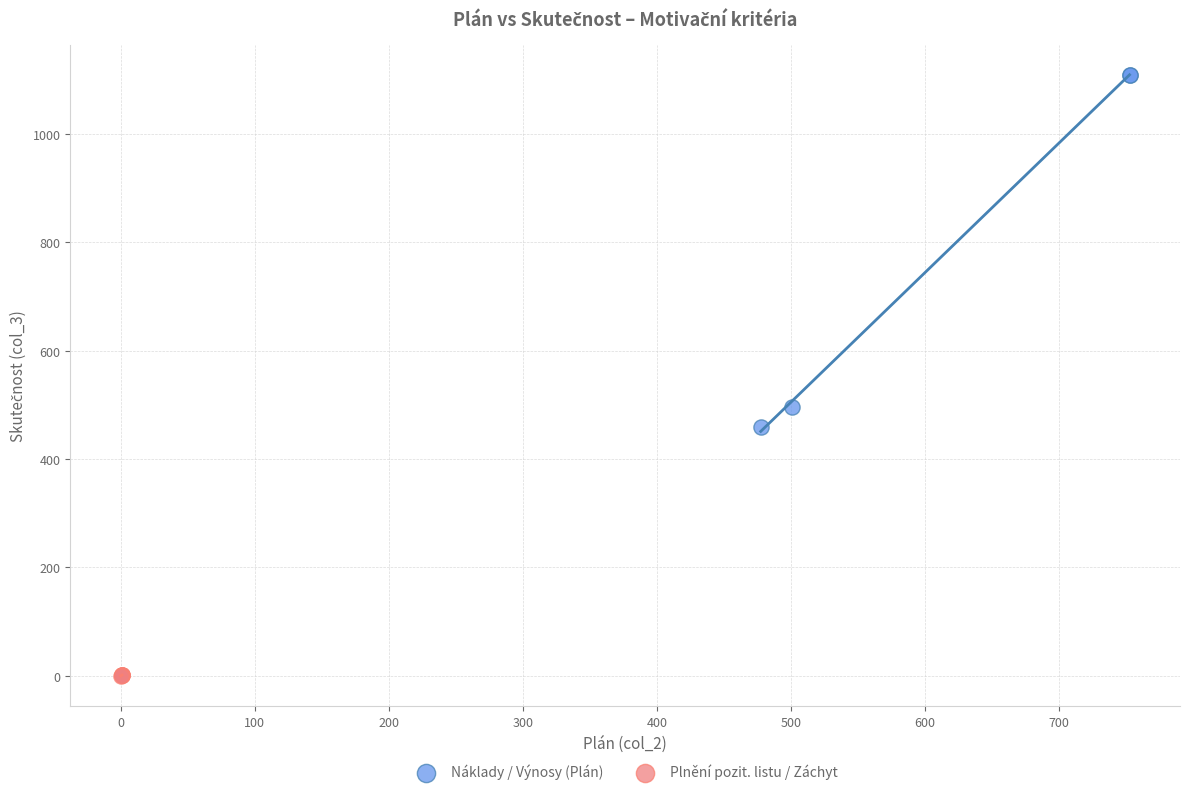

Which series reaches the minimum Y coordinate?

Plnění pozit. listu / Záchyt